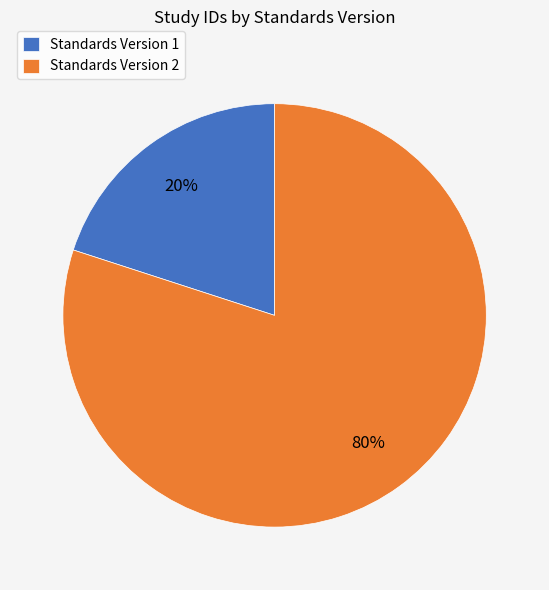

Is there any slice that represents more than half of the pie?

Yes